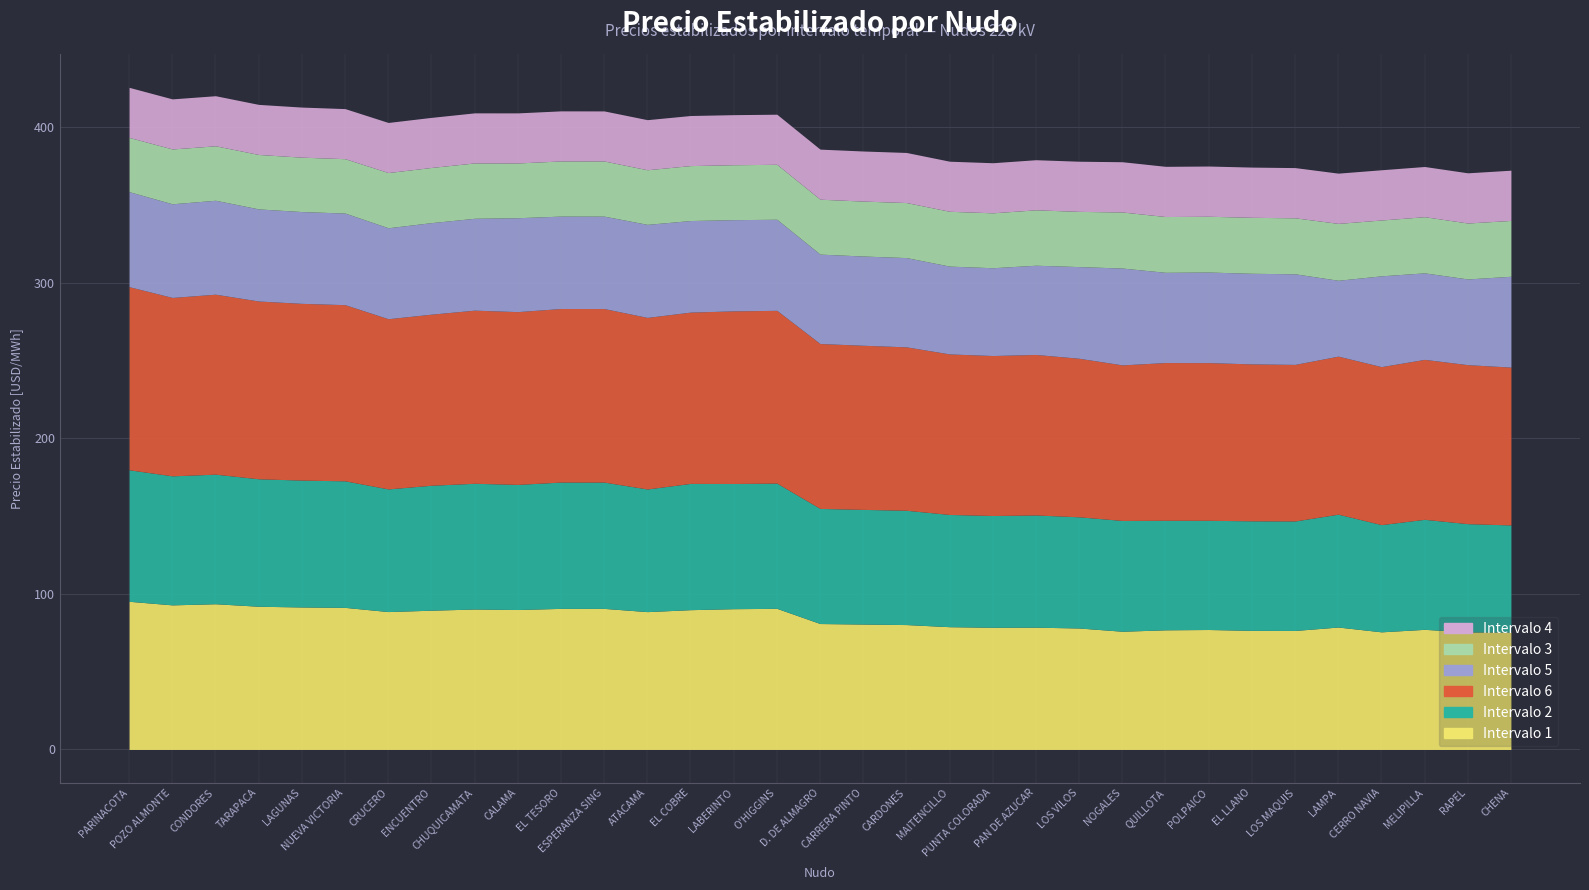

The Intervalo 6 series shows 103.2 at MAITENCILLO. True or false?

True